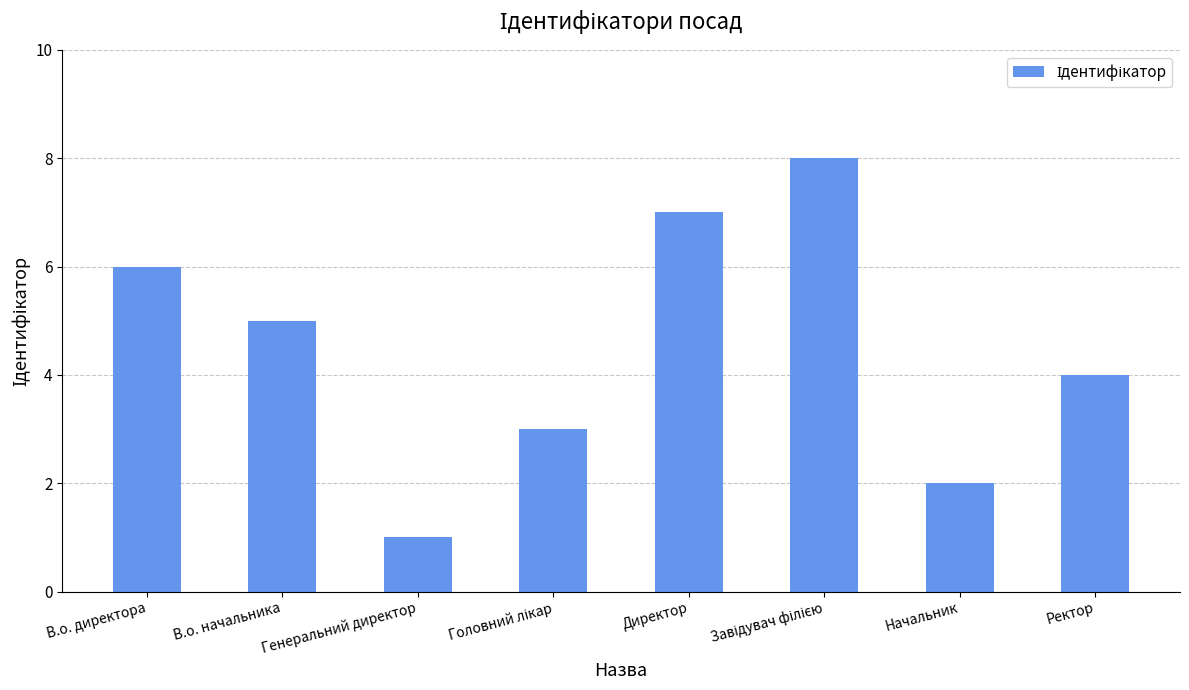

Between В.о. директора and В.о. начальника, which is larger?

В.о. директора